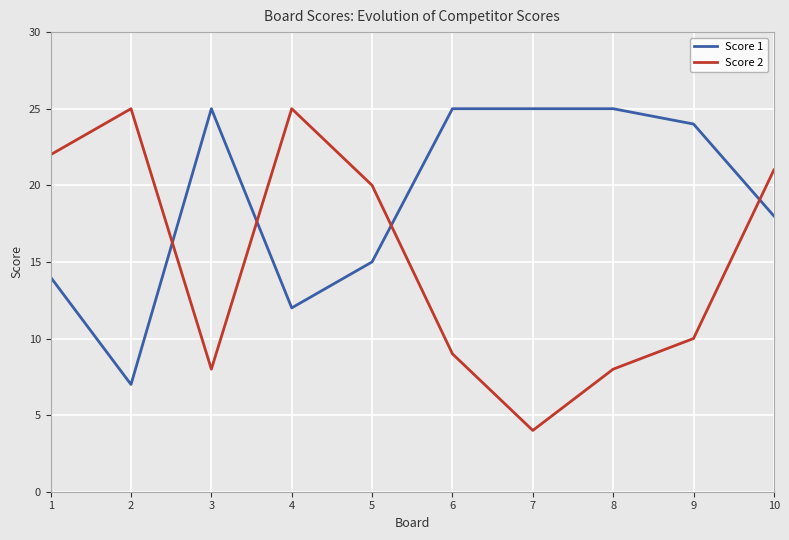

How many interior local valleys does the Score 2 series have?

2